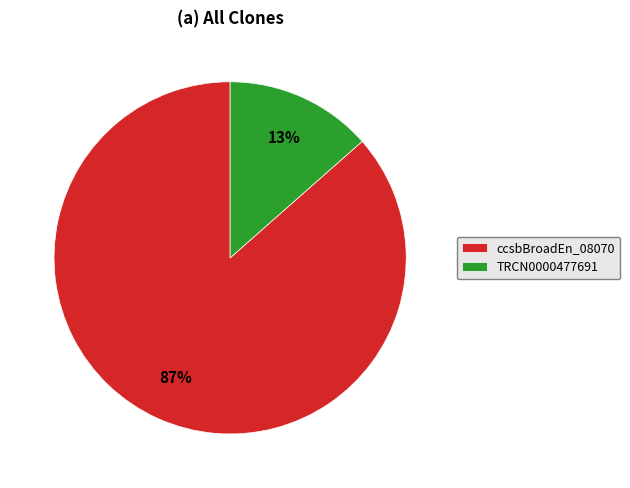

Count the number of slices in the pie.

2